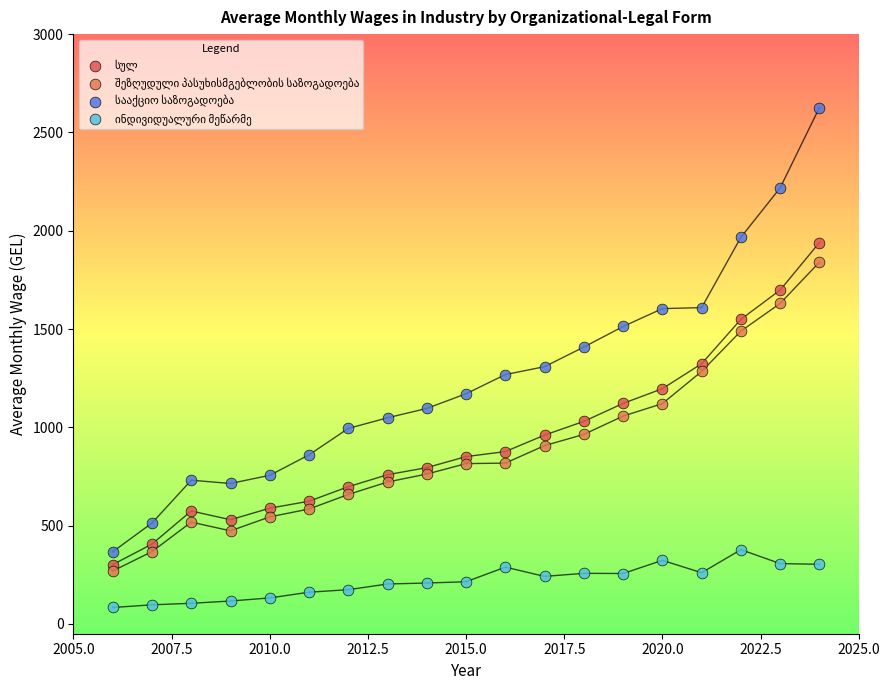

What is the X range (max minus min) for the scatter plot?

18.0